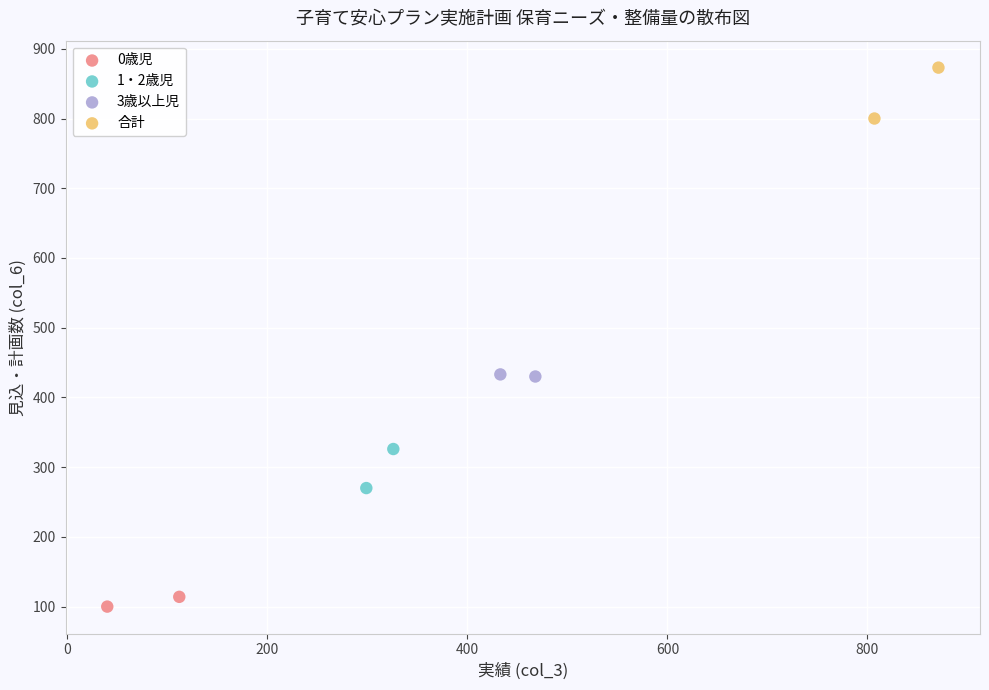

What are all the series names shown in the legend?

0歳児, 1・2歳児, 3歳以上児, 合計